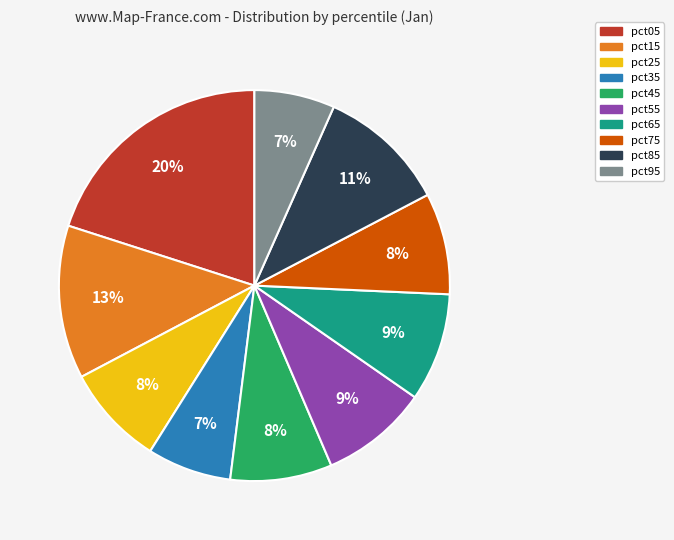

How many segments does this pie chart have?

10